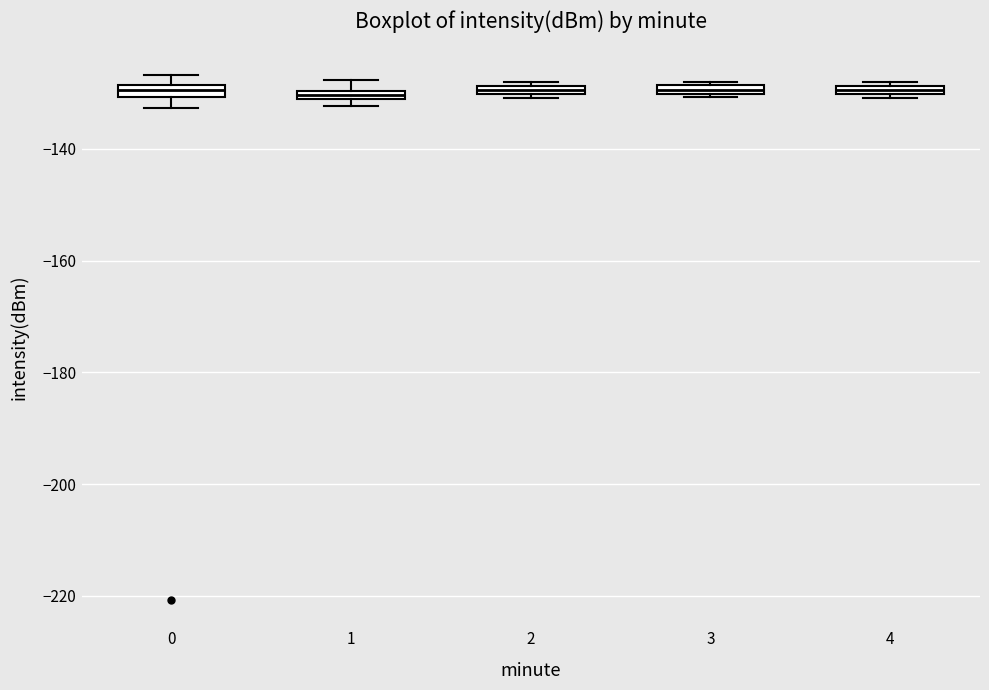

Where is the upper edge of the box at x = 0 on the y-axis? The values are not printed on the chart, so give them approximately, as read against the axis.

-128